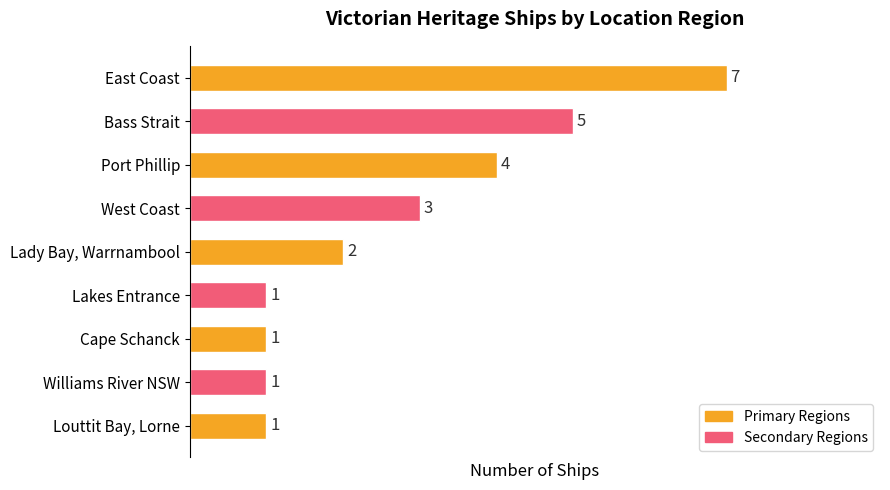

What is the difference between the second highest and minimum values?

4